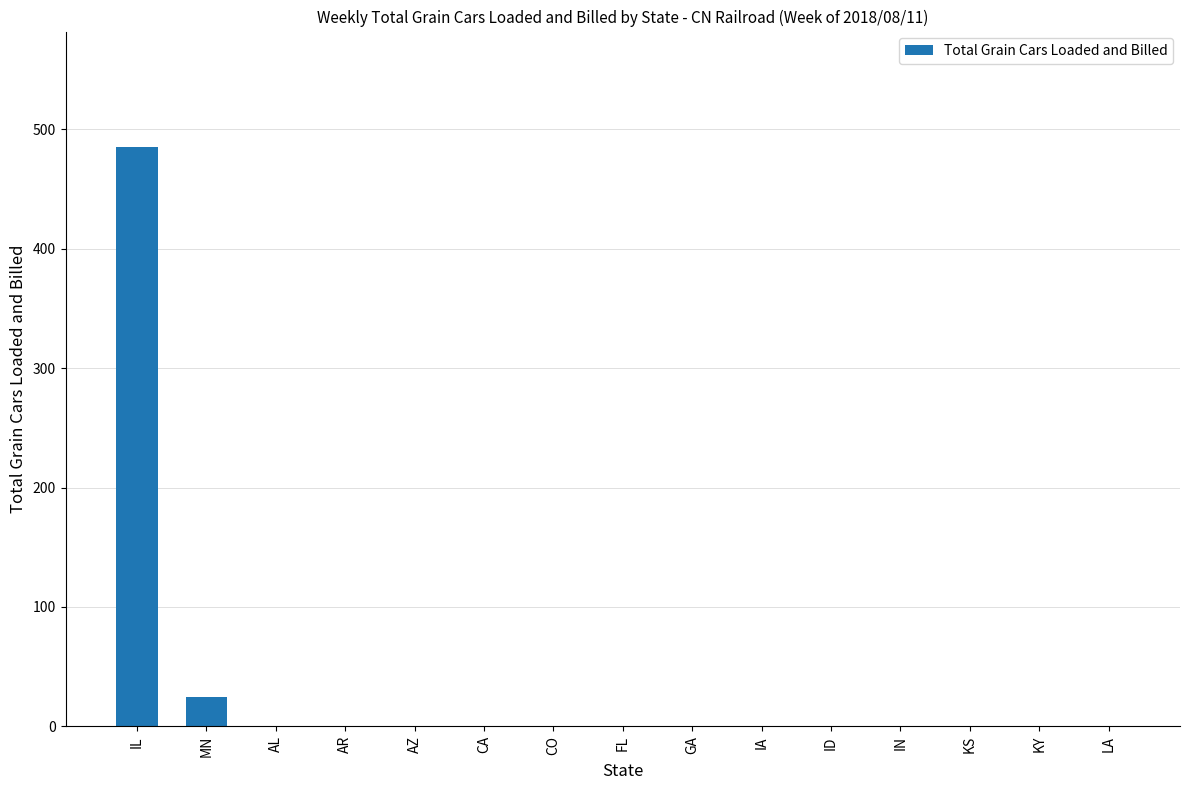

Reading left to right, extract all data points from this chart.

IL=485	MN=25	AL=0	AR=0	AZ=0	CA=0	CO=0	FL=0	GA=0	IA=0	ID=0	IN=0	KS=0	KY=0	LA=0